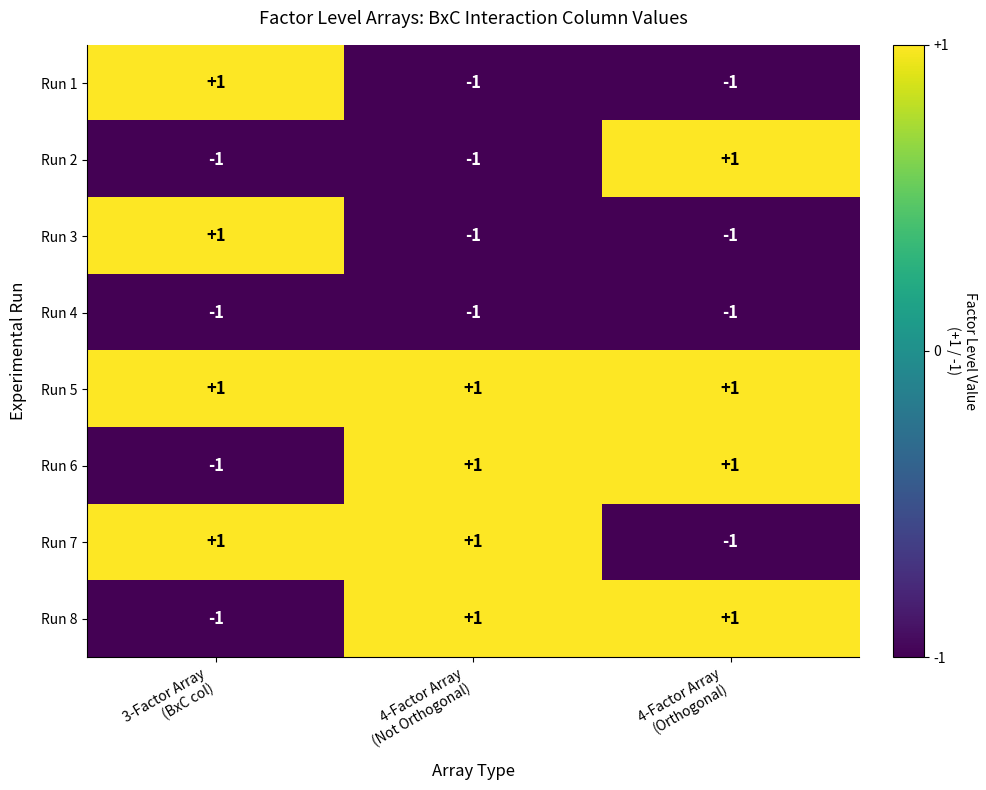

At how many categories does at least one series exceed 0?

3